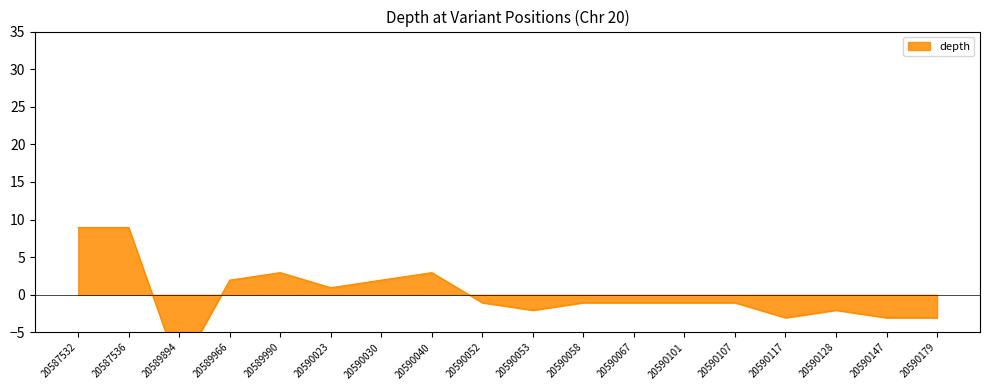

True or false: there are more than 1 points higher than both neighbors.

True